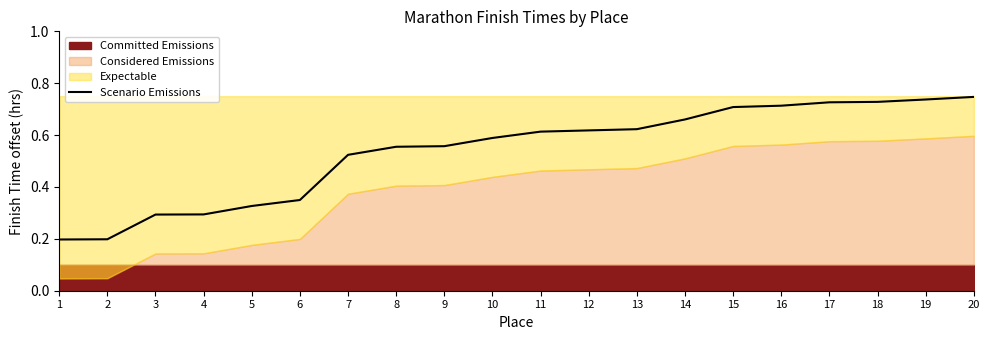

Count the values in the range 0 to 1.

20